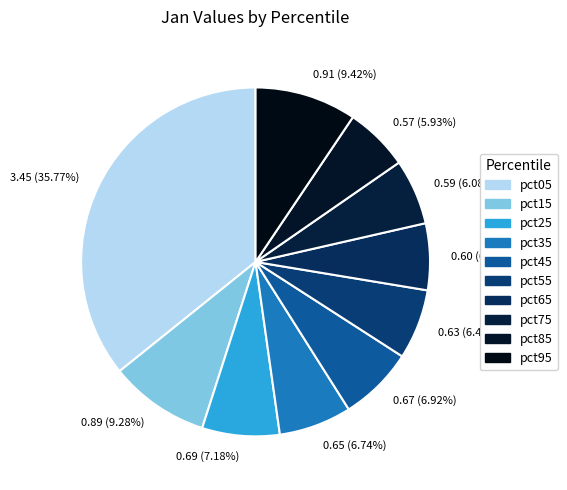

Which category has the biggest portion of the pie?

3.45 (35.77%)